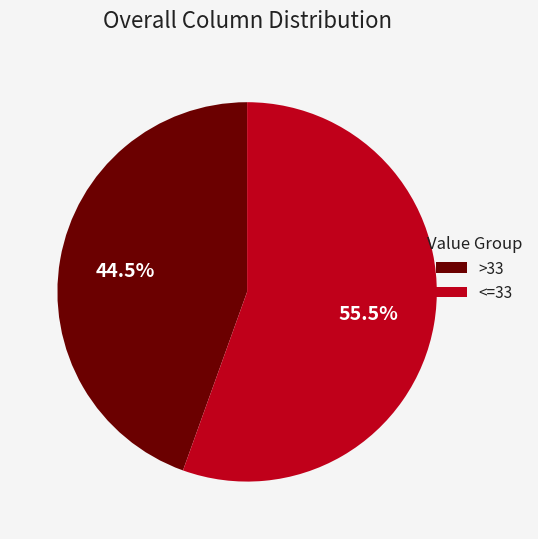

What is the largest slice in the pie chart?

<=33